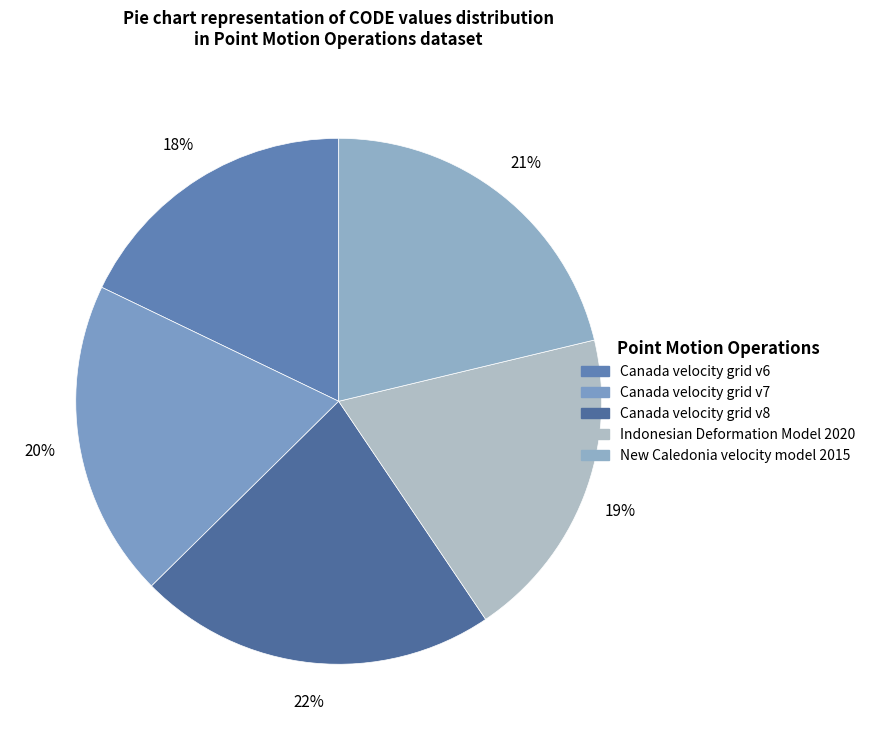

How many segments does this pie chart have?

5